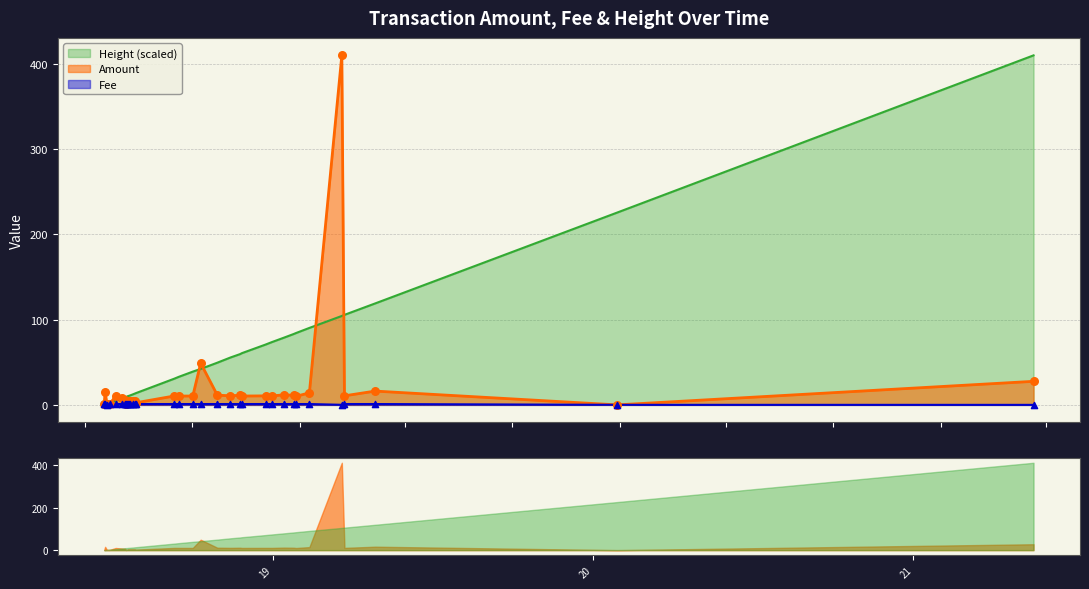

What is the total value across all series at 2018-11-14?

67.3